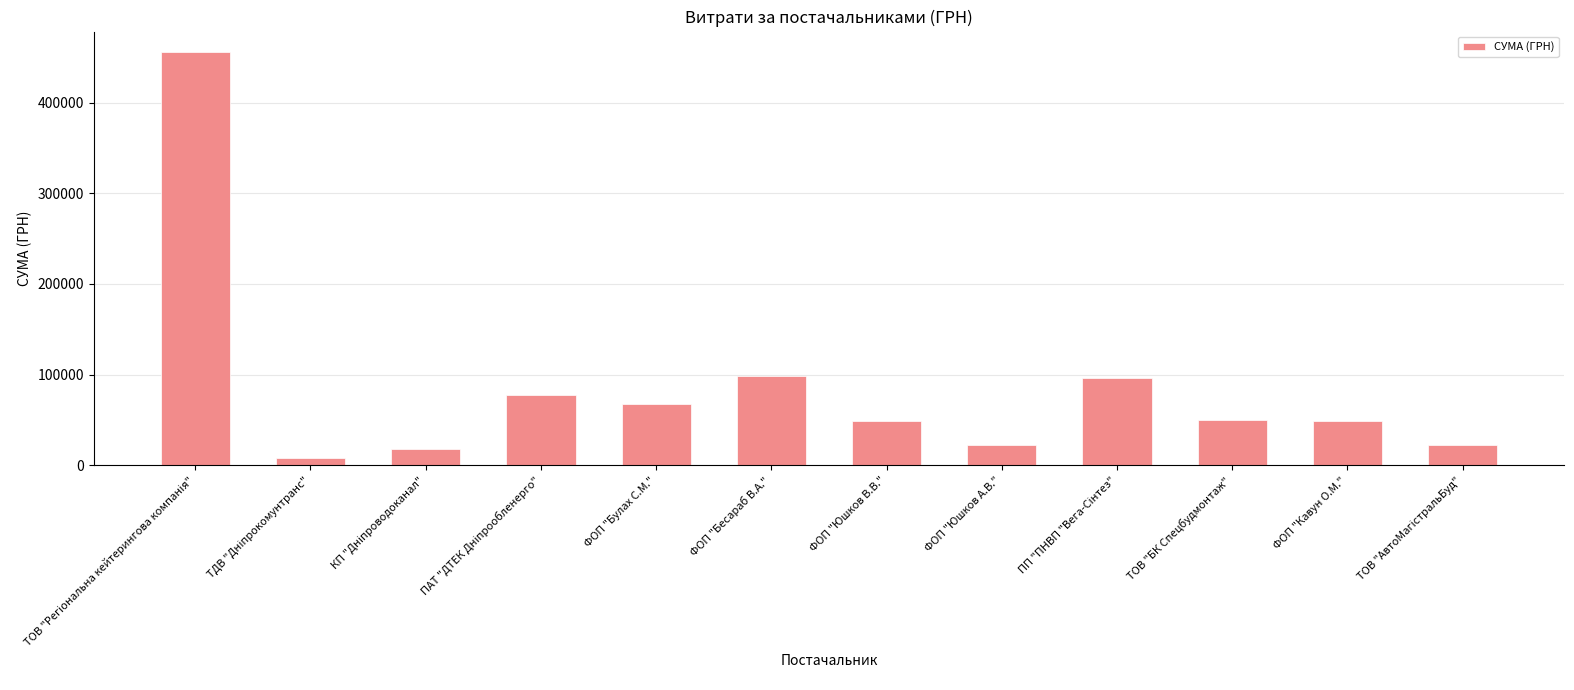

How many distinct data groups are displayed?

1